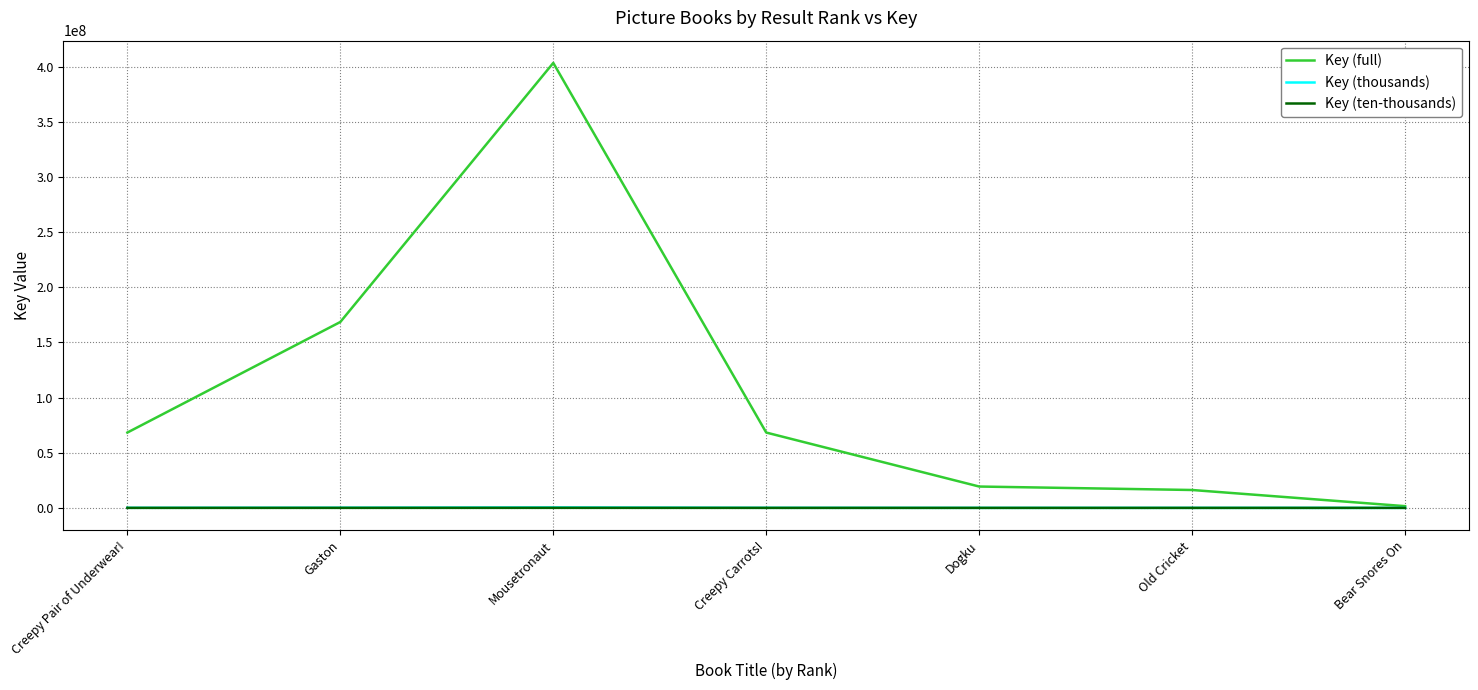

True or false: Key (thousands) and Key (ten-thousands) intersect in this chart.

False